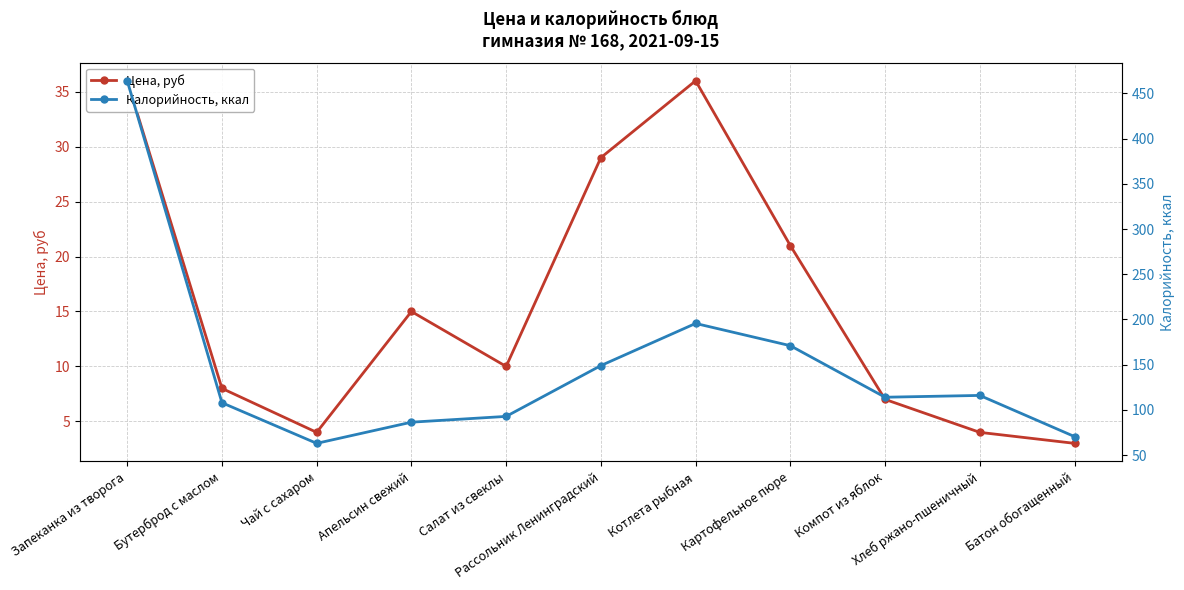

Reading left to right, what are all the values shown in this chart?

Цена, руб: 36.0	8.0	4.0	15.0	10.0	29.0	36.0	21.0	7.0	4.0	3.0
Калорийность, ккал: 464.0	107.9	63.0	86.4	92.8	149.0	195.6	171.0	114.0	116.0	70.5